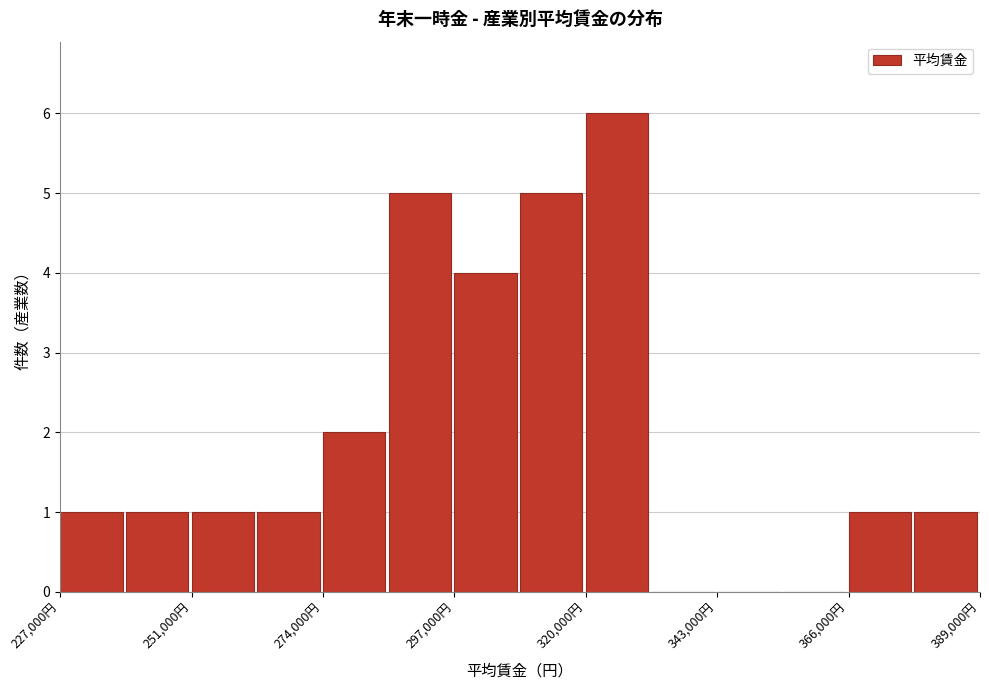

Read against the x-axis, roughly where is the centre of the tallest bar?

325000